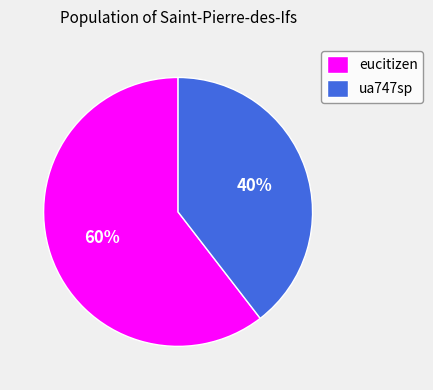

To the nearest percent, what is the average slice percentage?

50%